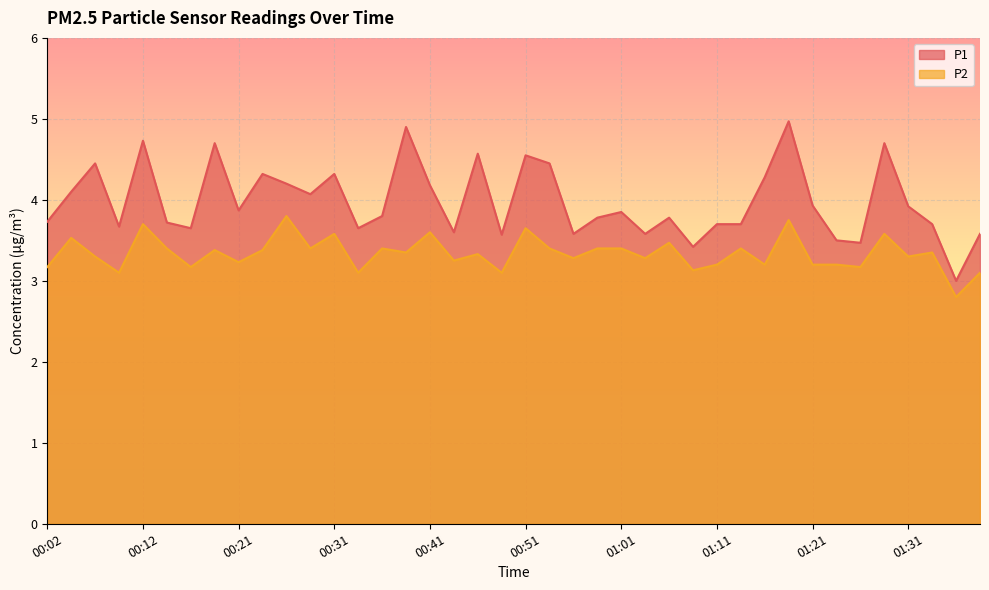

Rank the series by their average value, from highest to lowest.

P1, P2